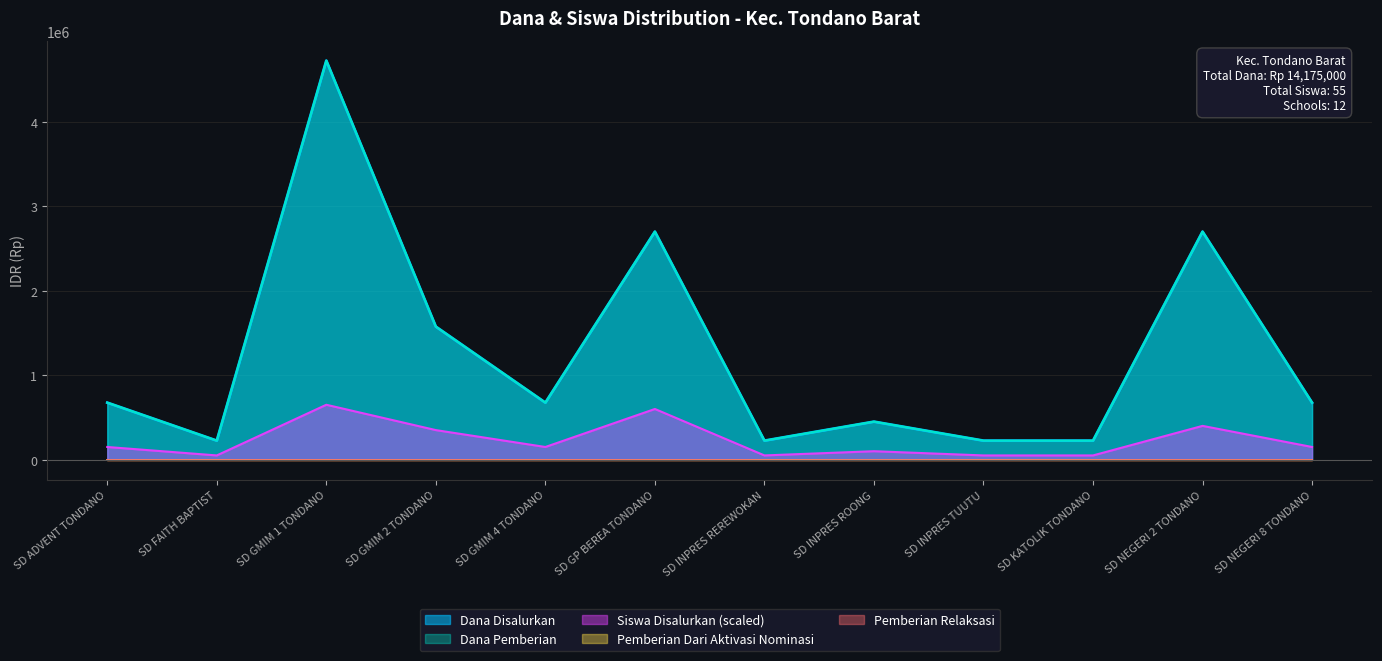

Between SD GMIM 4 TONDANO and SD INPRES TUUTU, which is larger?

SD GMIM 4 TONDANO